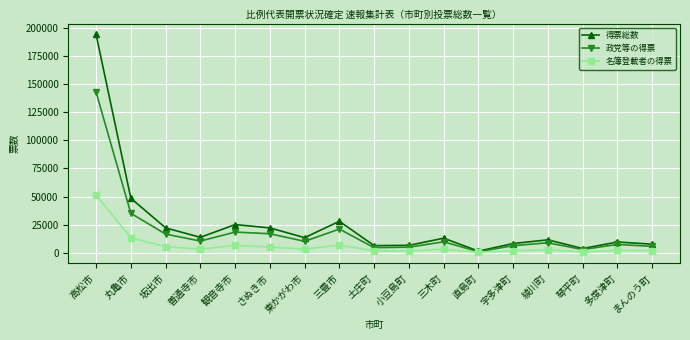

What is the greatest value displayed?

194097